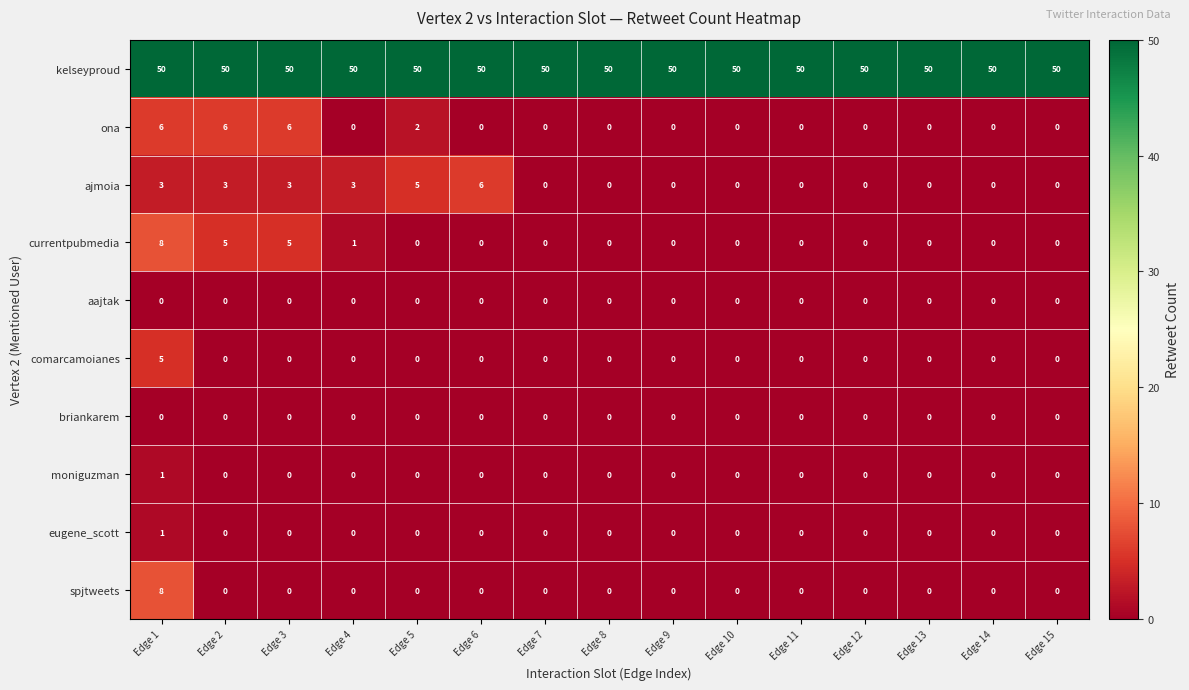

Is the value of kelseyproud at Edge 2 greater than the value of briankarem at Edge 12?

Yes